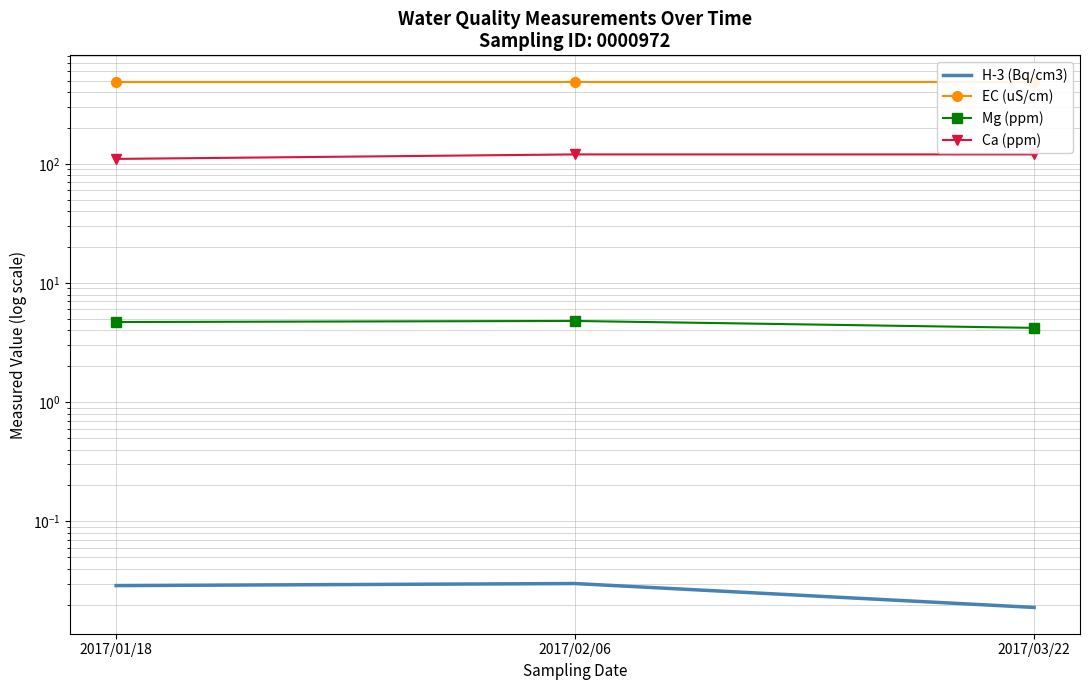

What is the total value across all series at 2017/02/06?

614.8